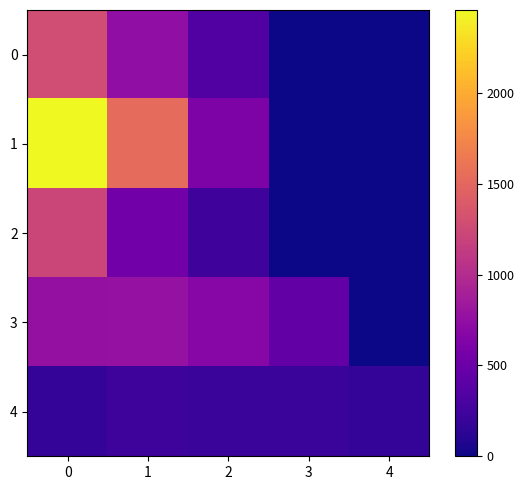

At which category does the chart reach its minimum across all series?

3